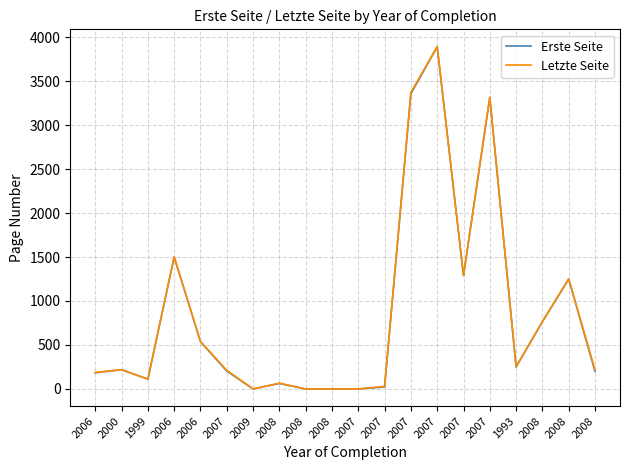

True or false: Erste Seite and Letzte Seite cross at least once.

False